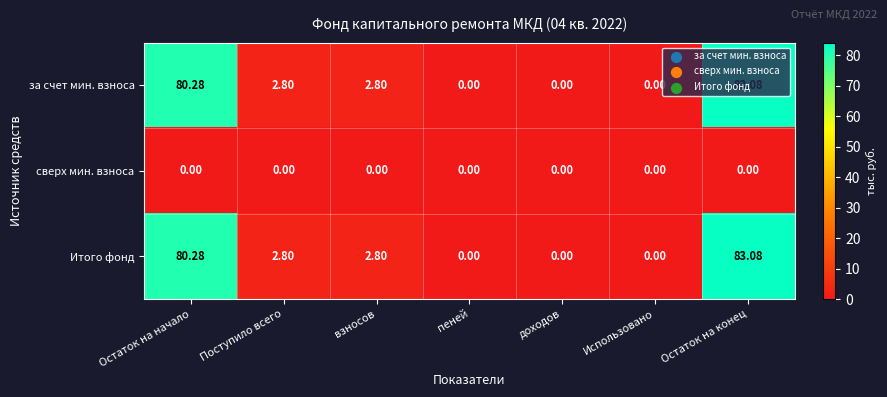

What is the total value across all series at Поступило всего?

5.6